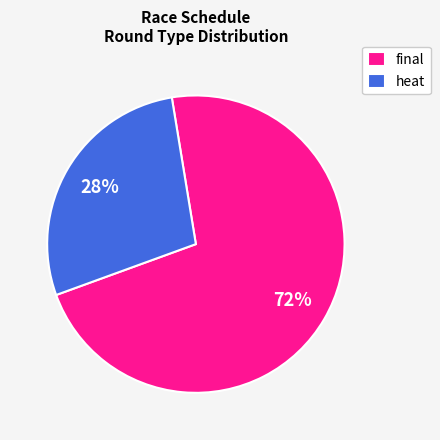

The heat slice represents 28% of the pie. True or false?

True